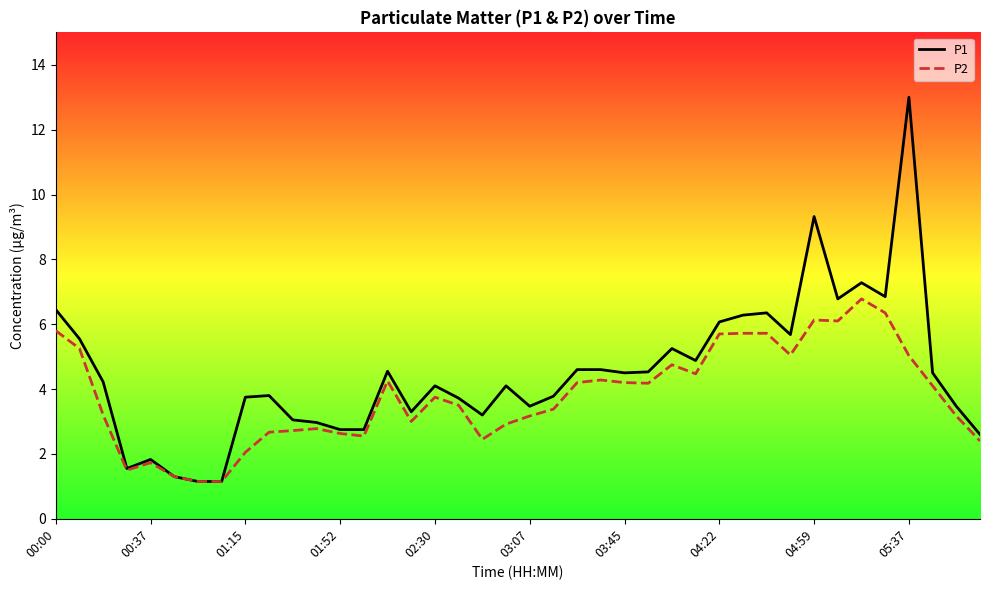

Is this an area chart (filled region under the line)?

No